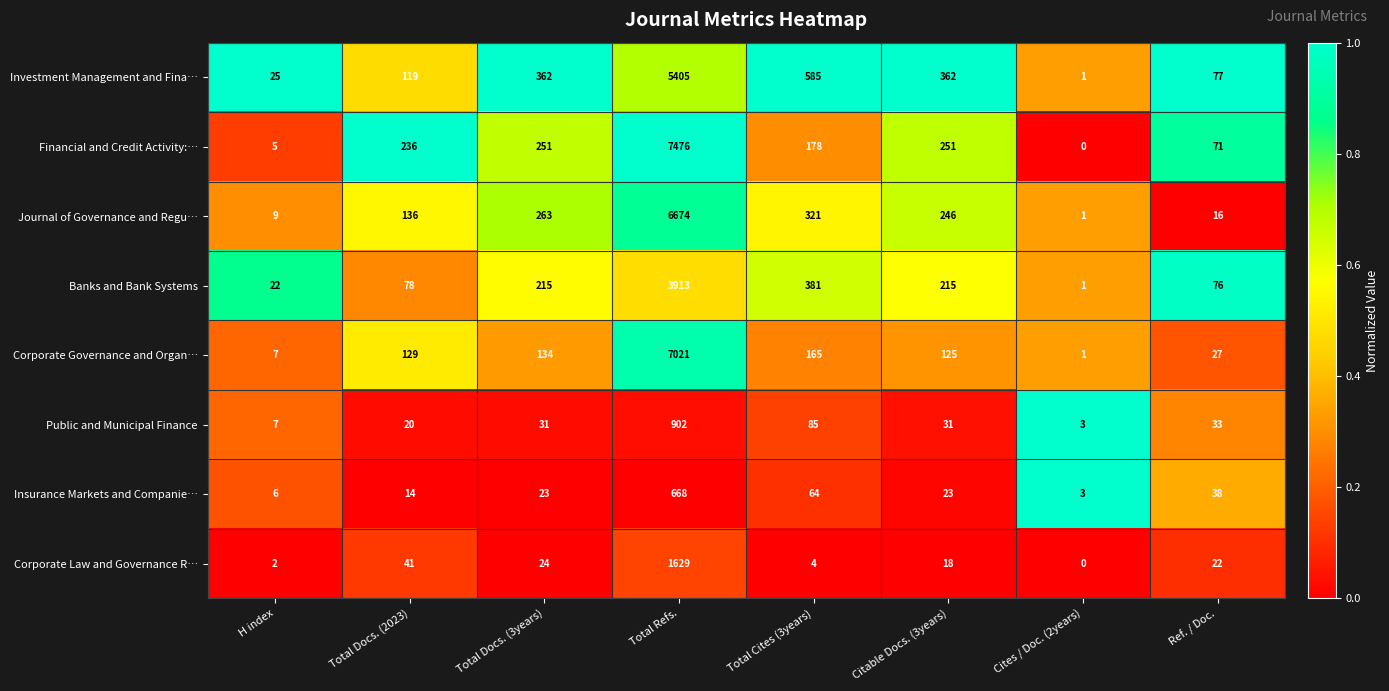

At which category is the sum across all series the highest?

Total Refs.